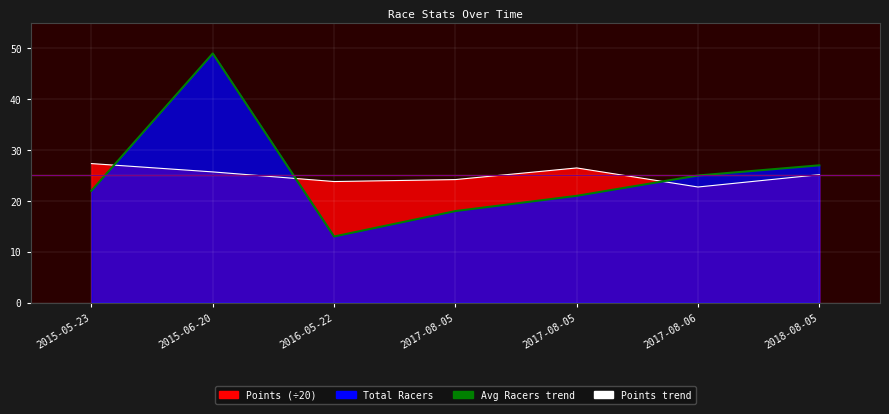

Where is the first local minimum for Points?

2016-05-22